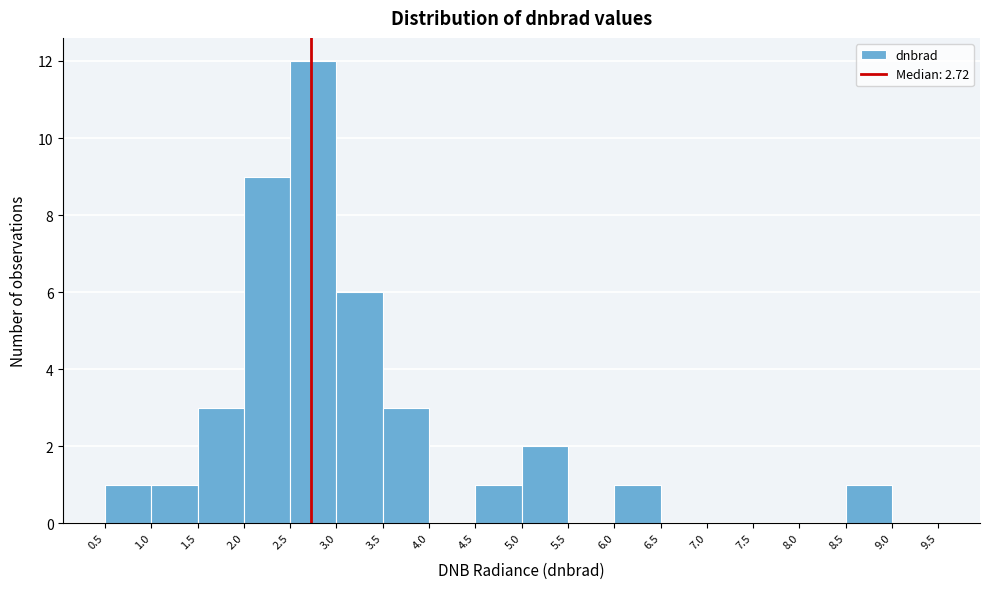

Over which range of the x-axis is the bar tallest?

2.5 to 3.0